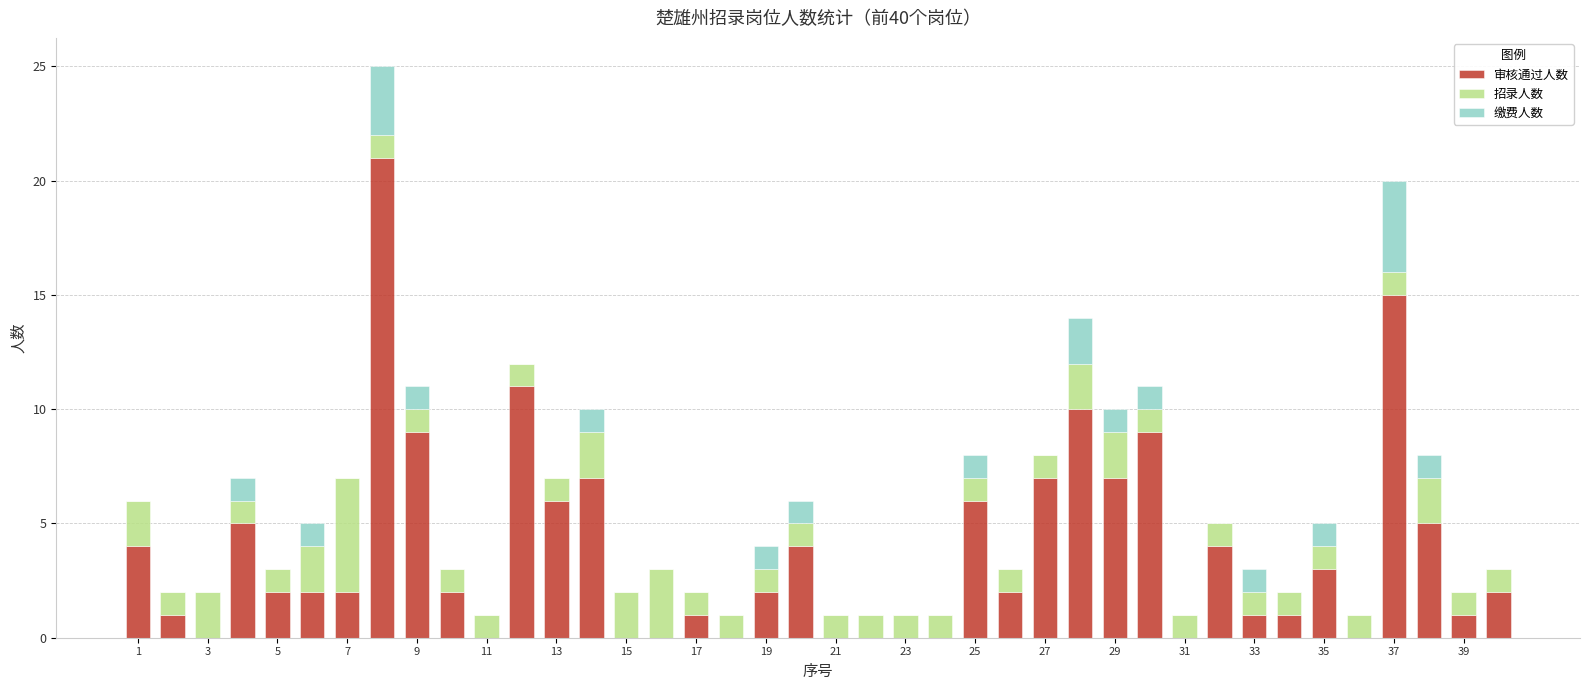

Are the bars horizontal?

No